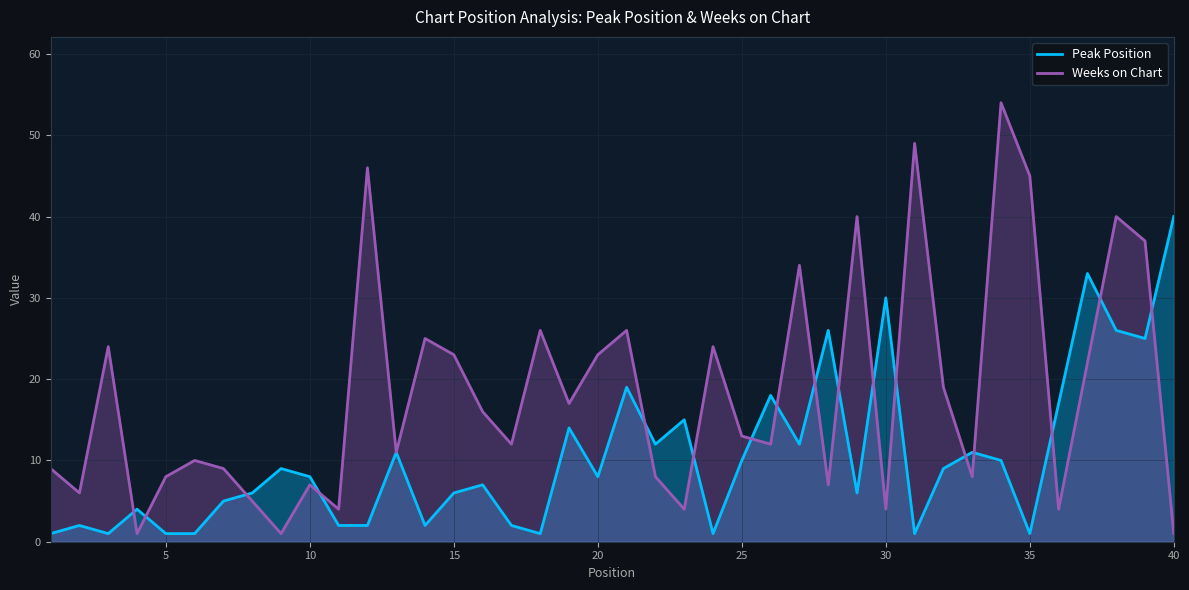

What is the difference between the highest and lowest values at 20?

15